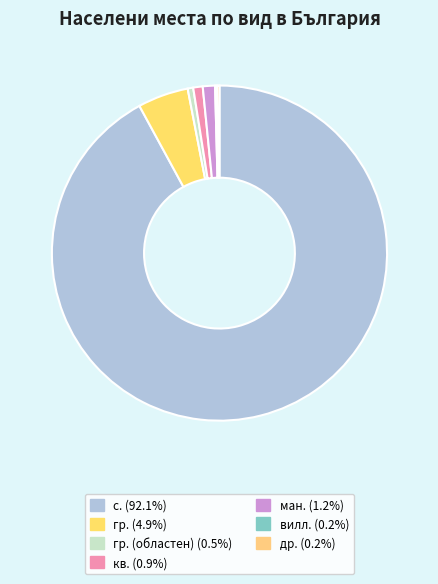

Count the number of slices in the pie.

7